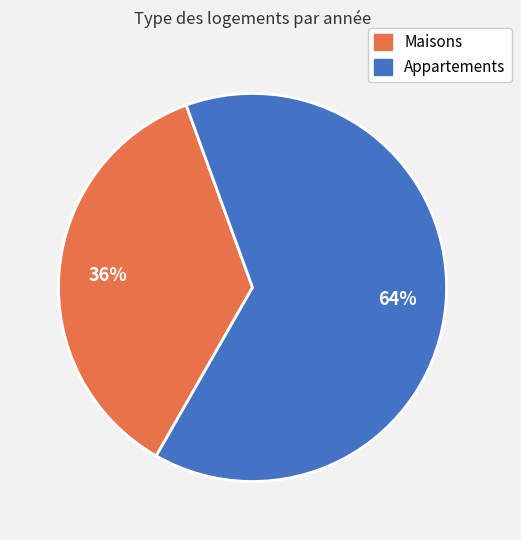

Does any single category account for the majority?

Yes